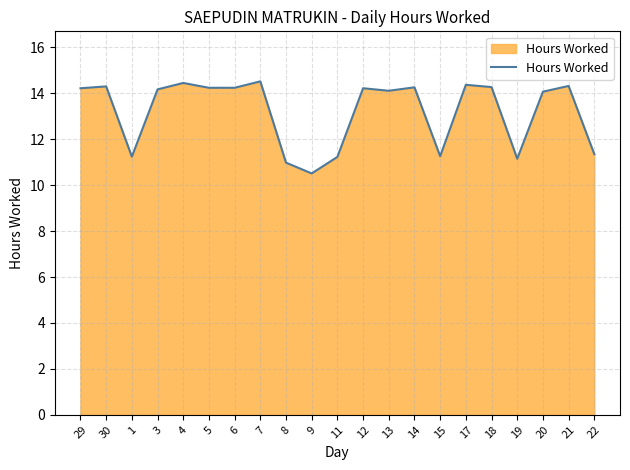

What is the ratio of the value at 1 to the value at 19?

1.0